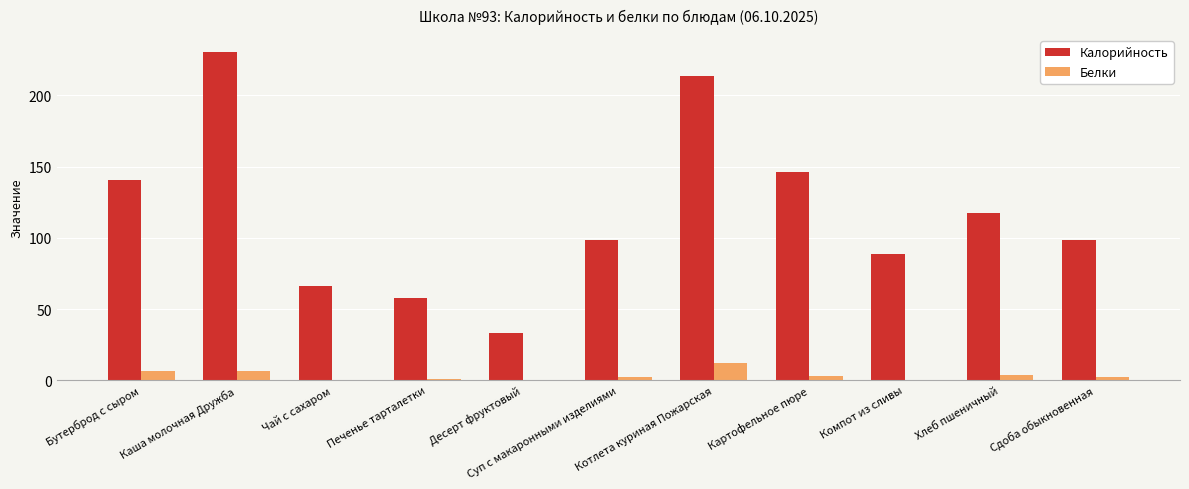

What is the greatest value displayed?

230.7